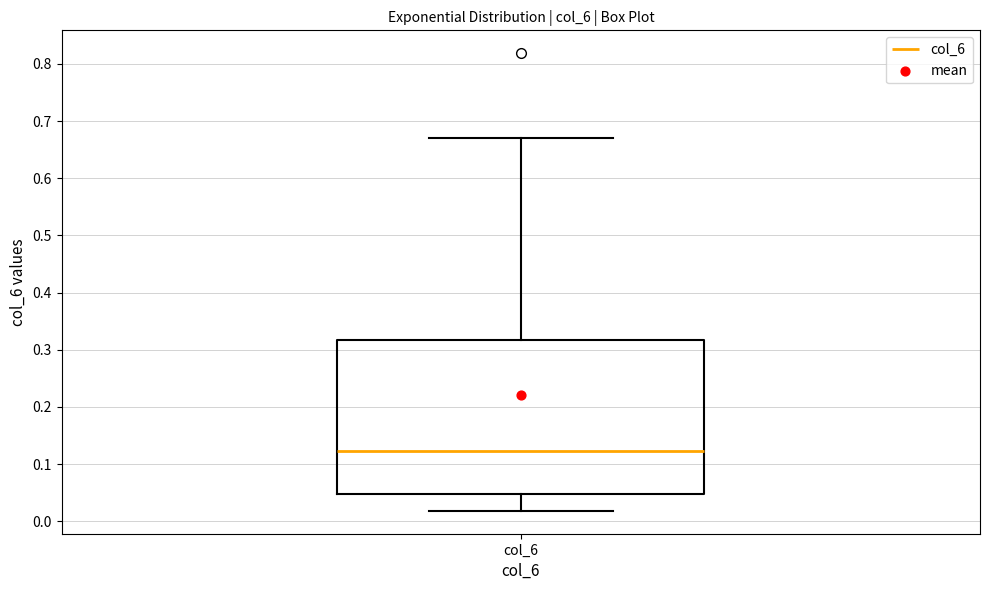

Transcribe this box plot: give where the median line is, the range the box spans, and where the two whiskers end, as read against the y-axis. The values are not printed on the chart, so give them approximately, as read against the axis.

median 0.12, box 0.05 to 0.32, whiskers 0.02 to 0.67